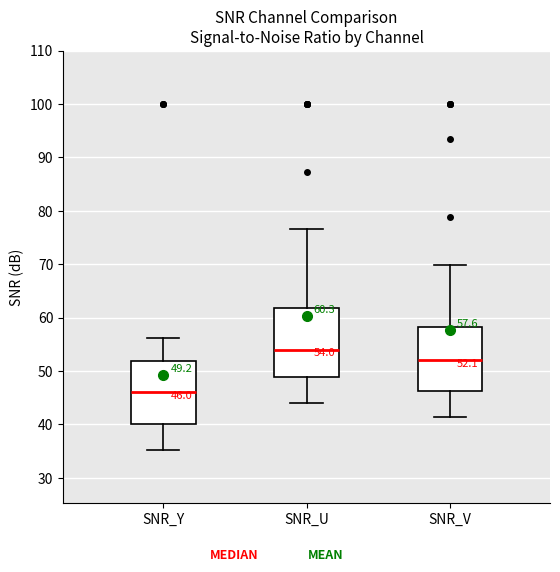

Which box's median line is the highest?

SNR_U